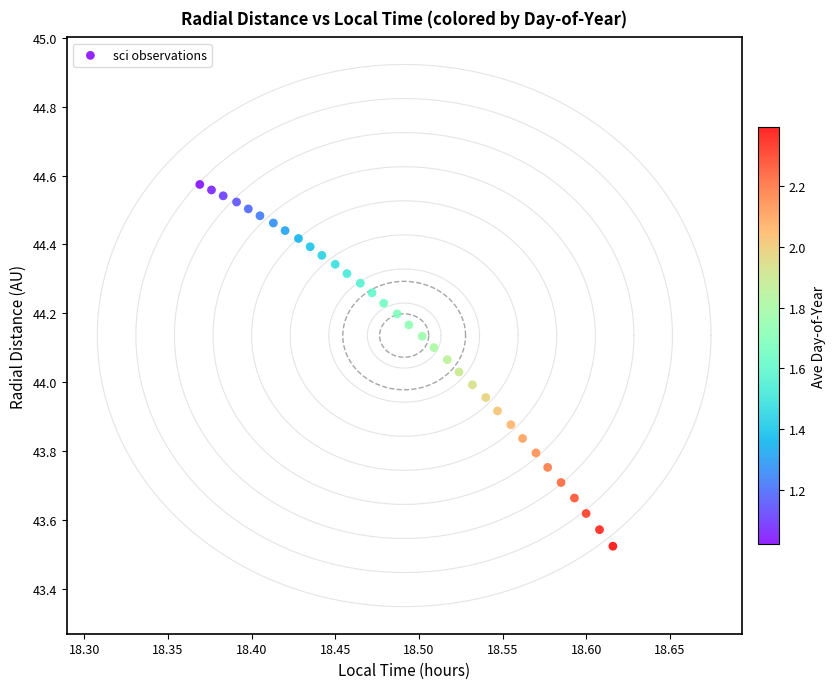

What is the range of Y values (max minus min)?

1.1